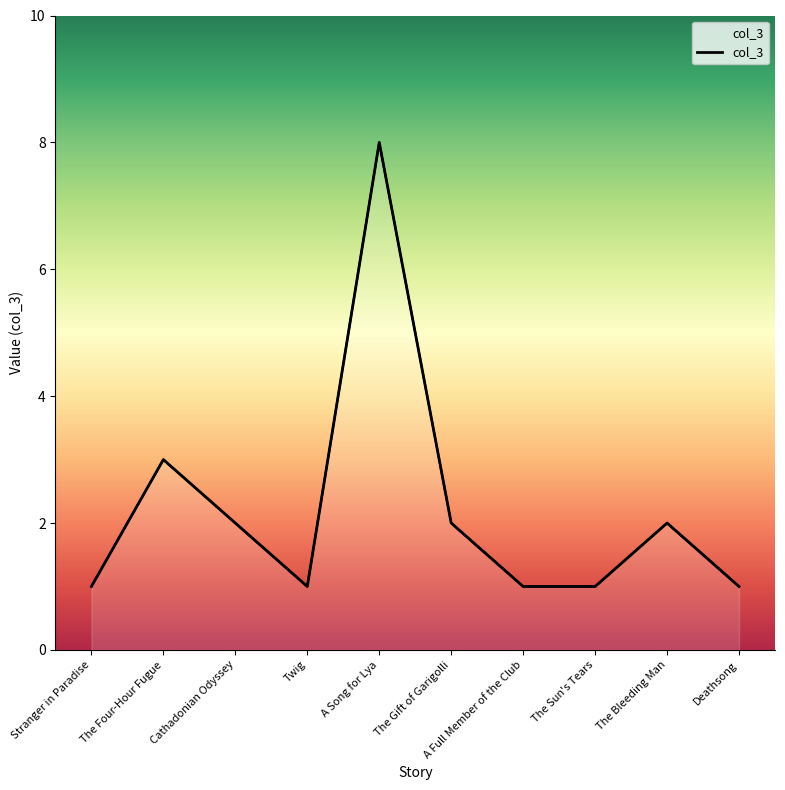

How many lines are shown in the chart?

1